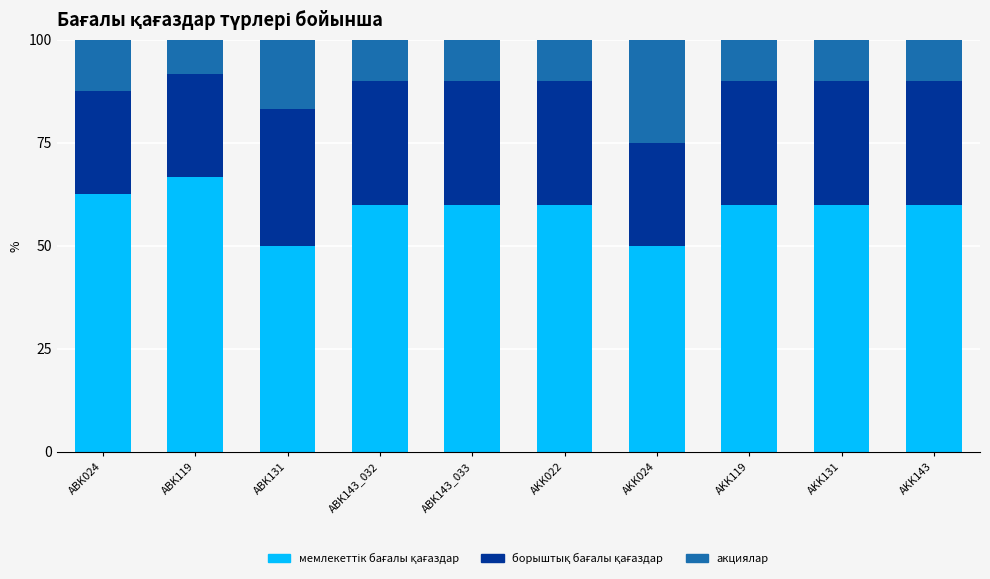

What is the total value across all series at ABK131?

100.0